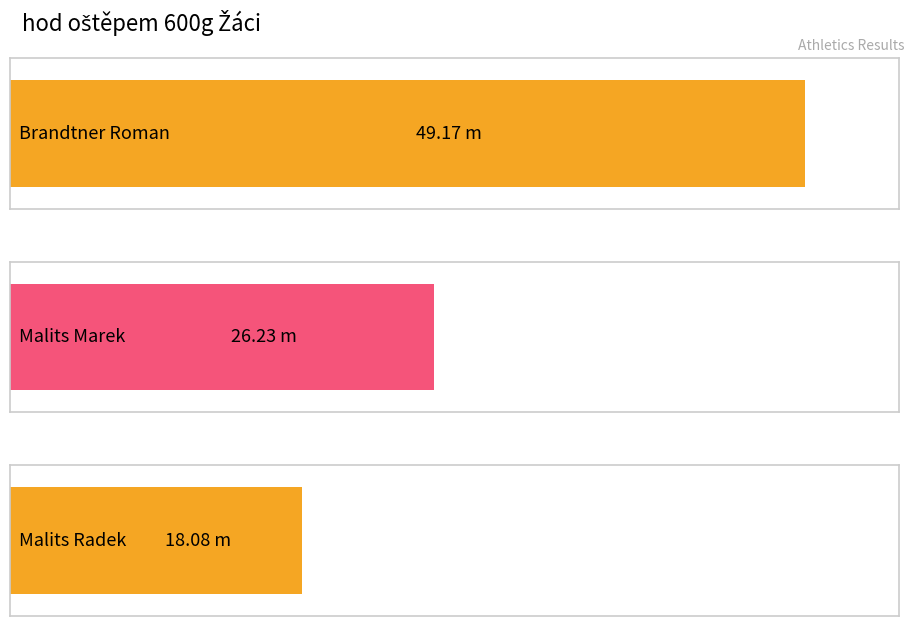

What is the maximum value shown in the chart?

49.2